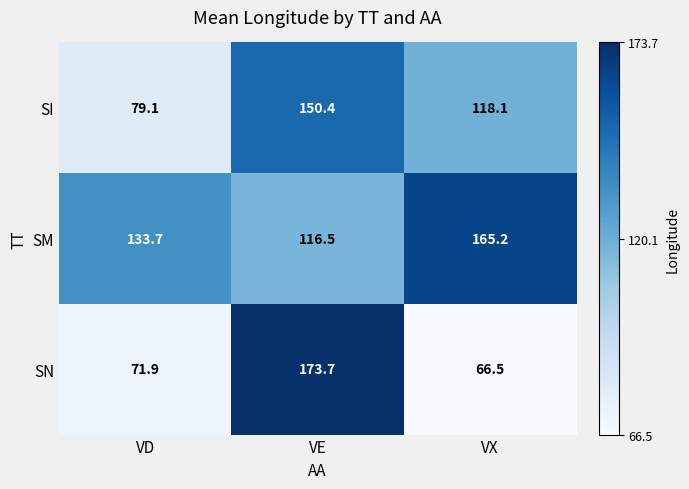

Which category has the highest value across all series?

VE